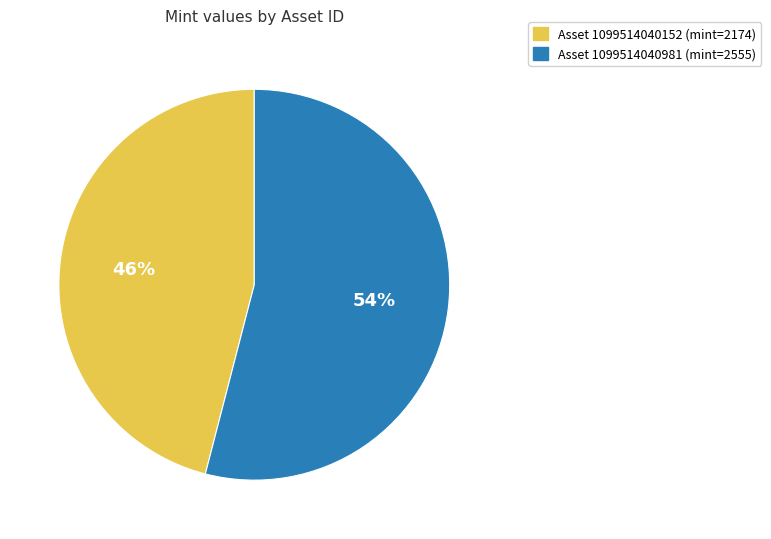

To the nearest percent, what is the average slice percentage?

50%